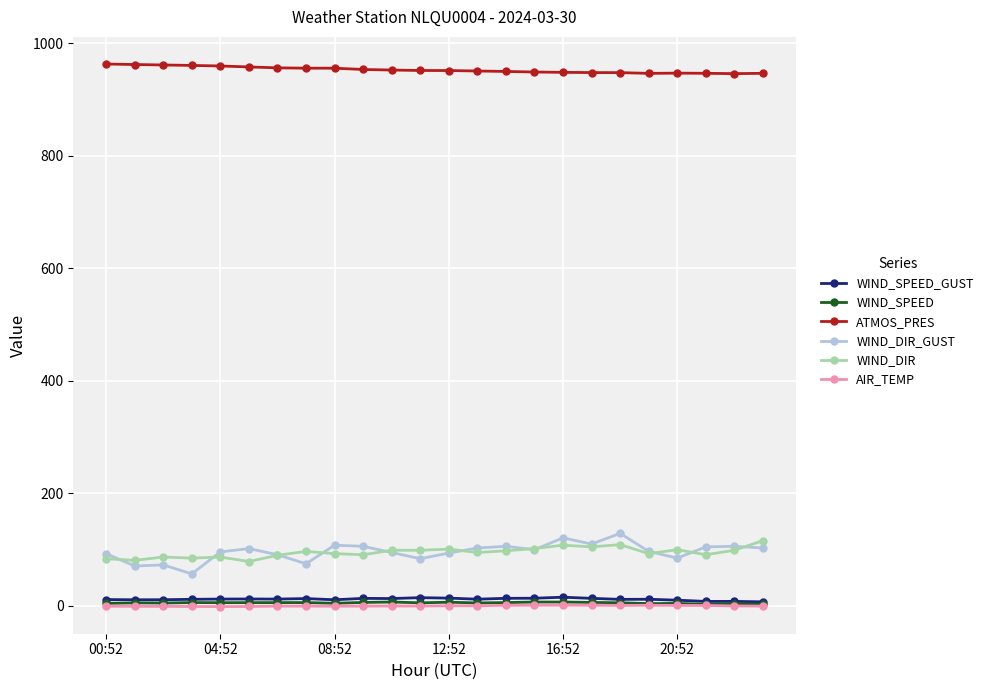

True or false: WIND_DIR and WIND_SPEED intersect in this chart.

False